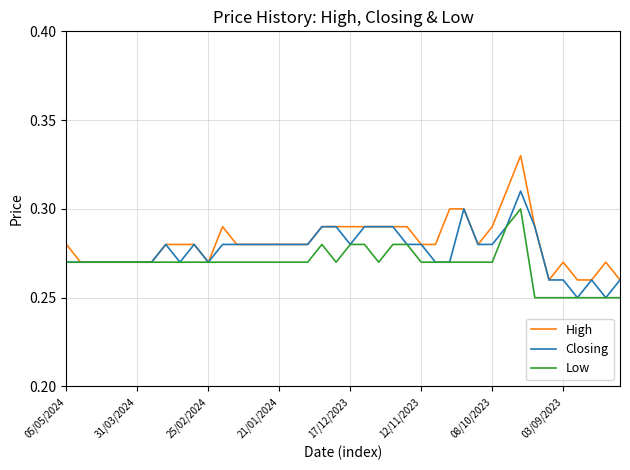

Which series has the widest spread of values?

High